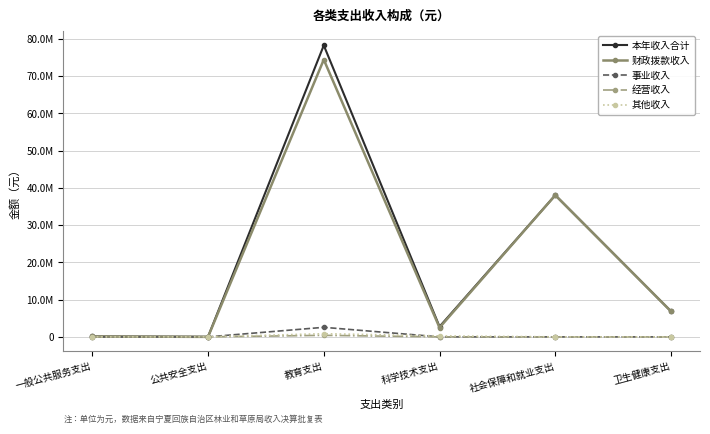

What is the label of the 1st point from the left?

一般公共服务支出